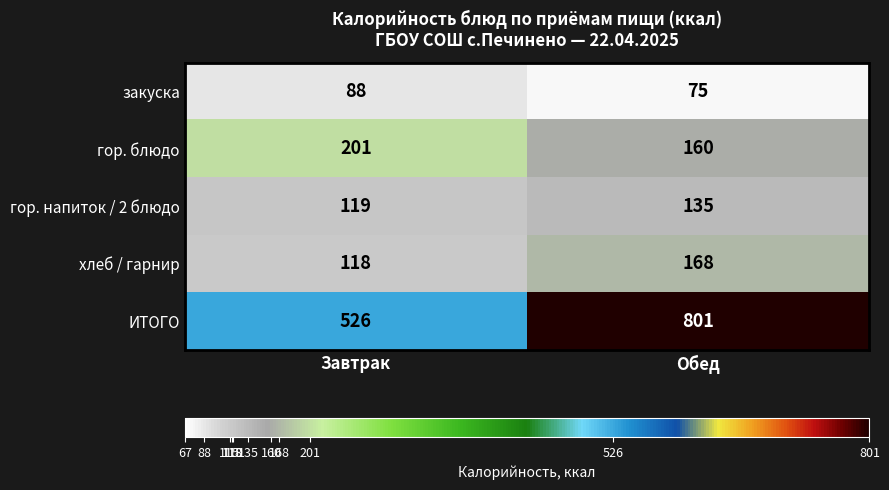

What is the average value of the хлеб / гарнир series?

143